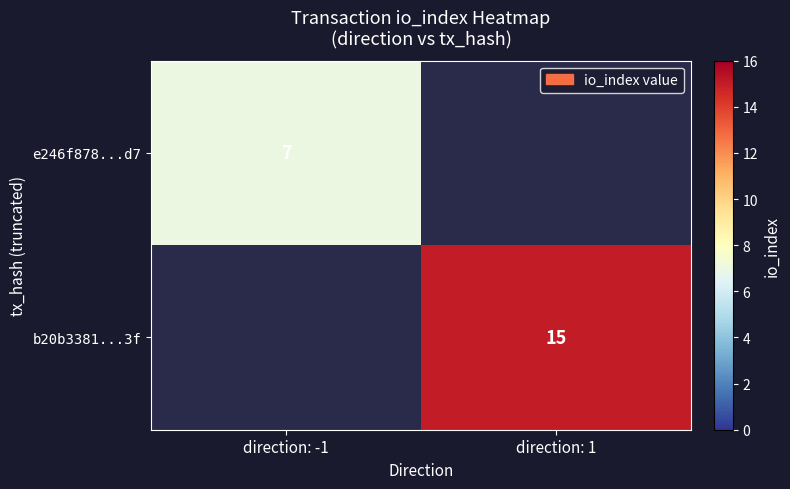

Is the value of e246f878...d7 at direction: -1 greater than the value of b20b3381...3f at direction: 1?

No